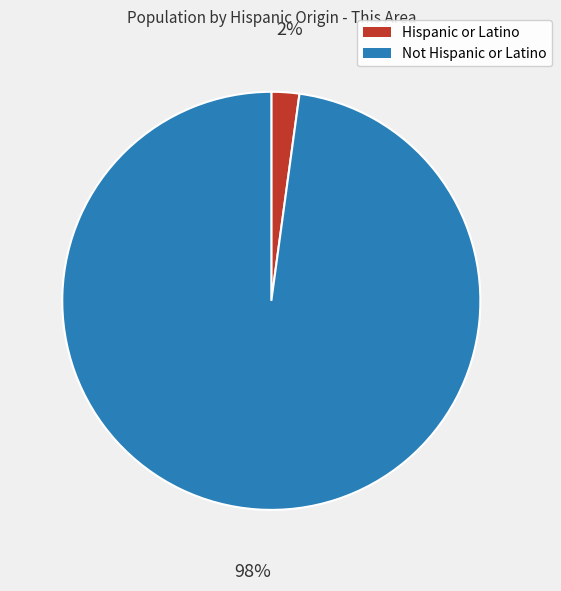

Which slice is the largest?

Not Hispanic or Latino